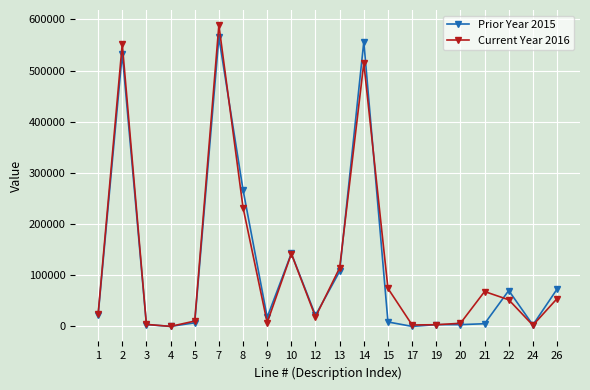

What is the greatest value displayed?

588792